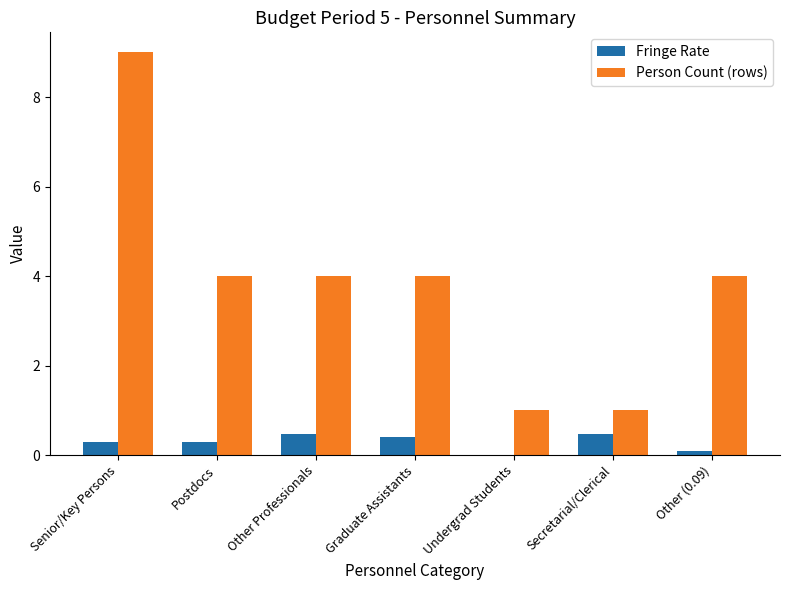

Where is Fringe Rate nearest to the value 0?

Undergrad Students